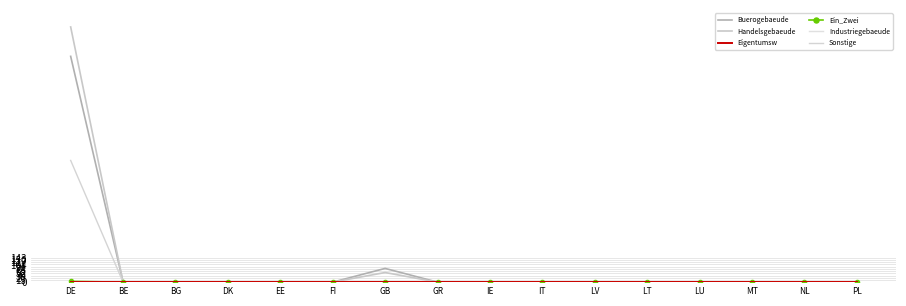

What is the difference between the maximum and minimum values in the Handelsgebaeude series?

1499.7